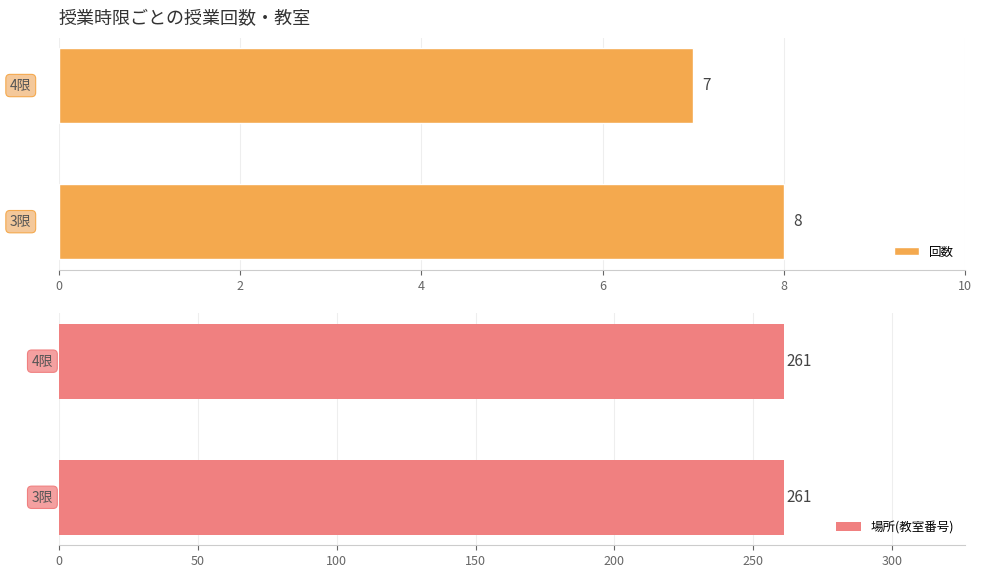

What is the lowest value of the 回数 series?

7